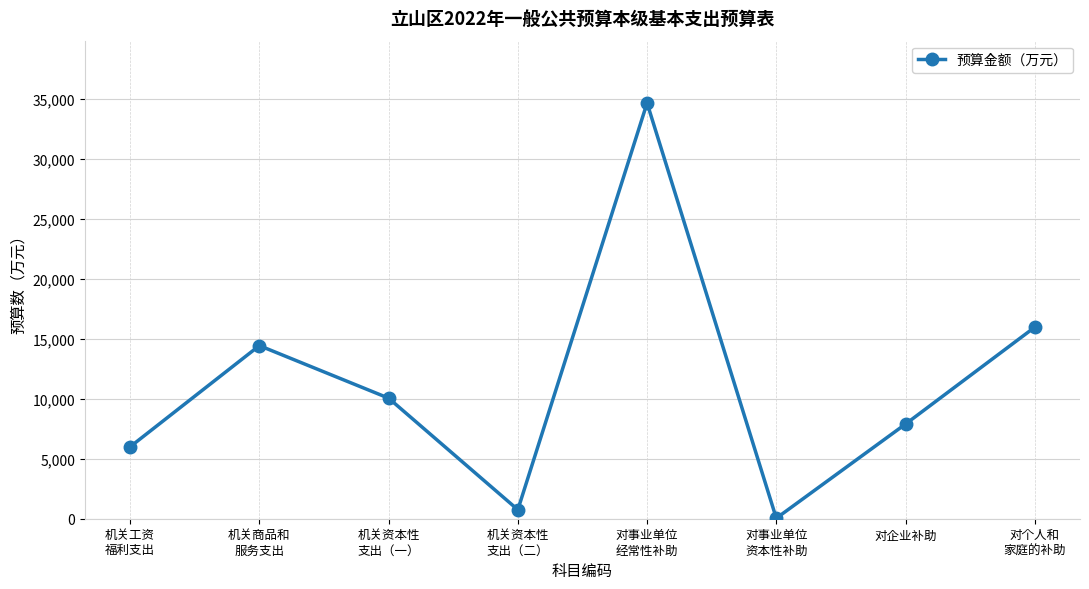

What is the difference between the second highest and second lowest values?

15232